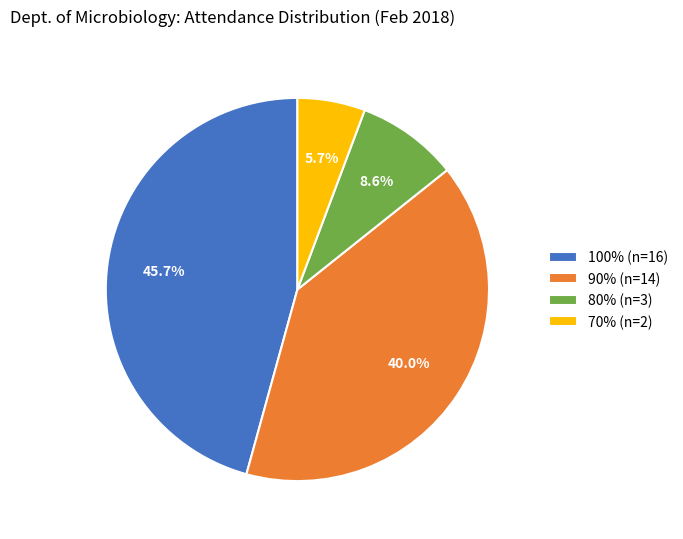

To the nearest percent, what is the difference between the largest and smallest slice percentages?

40%